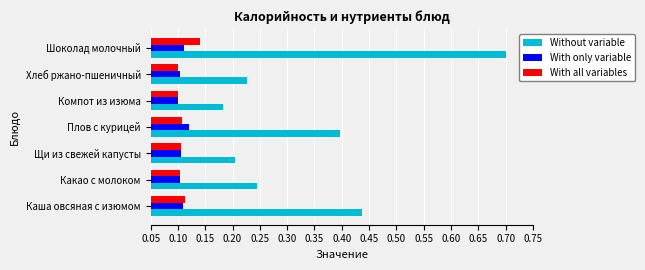

Which series has the largest total across all categories?

Without variable